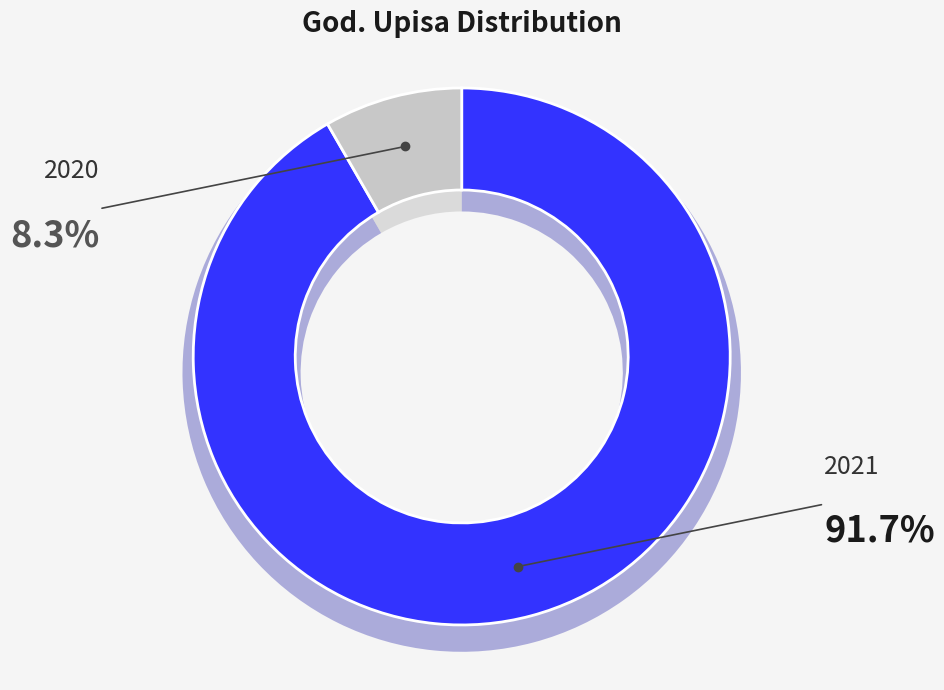

To the nearest percent, what is the difference between the 2020 and 2021 slice percentages?

83%